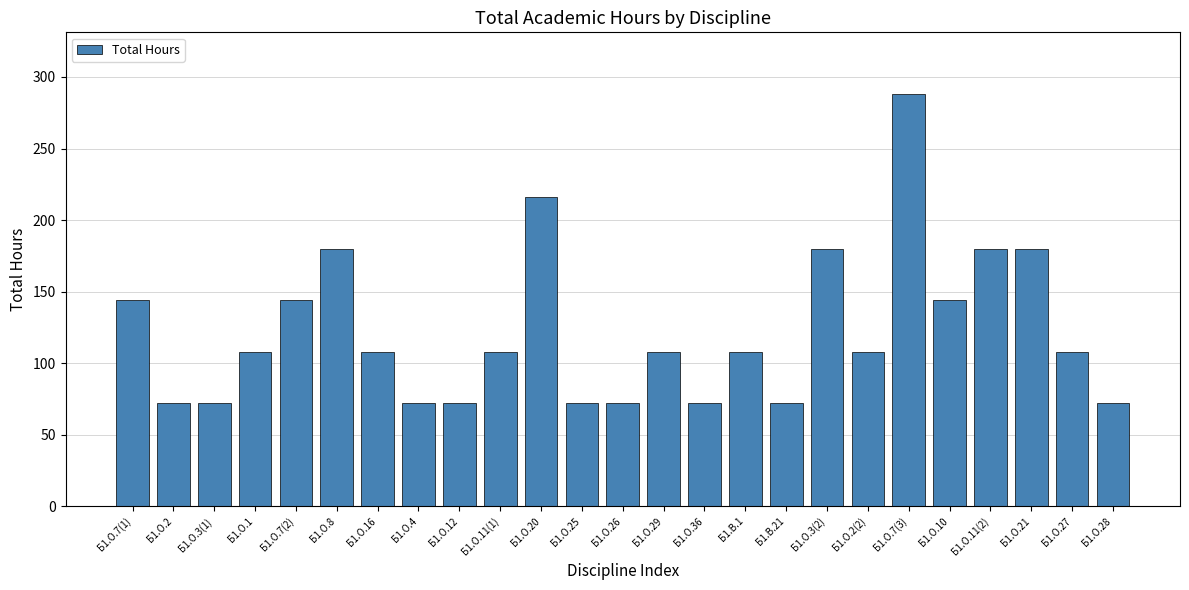

What is the greatest value displayed?

288